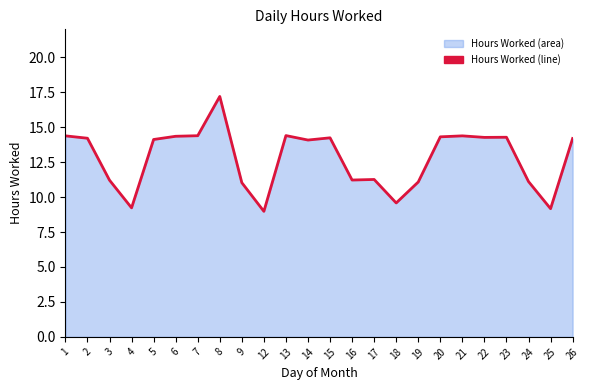

The chart shows a value of 19.5 at 17. True or false?

False